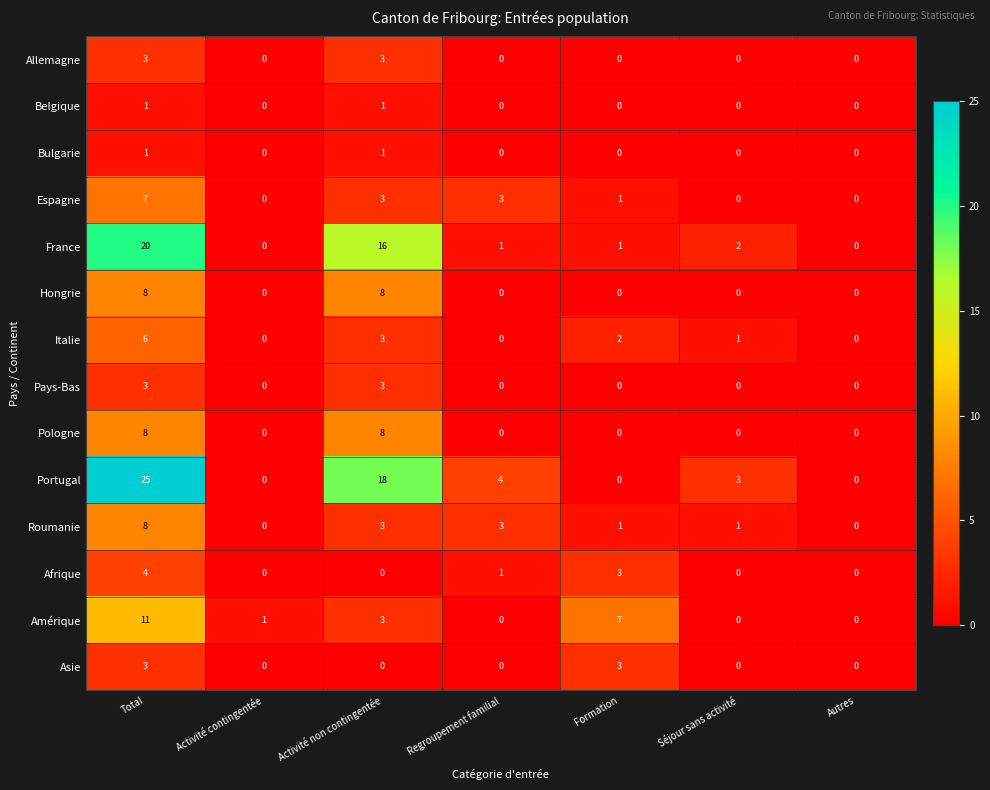

Which category has the highest value in the Portugal series?

Total